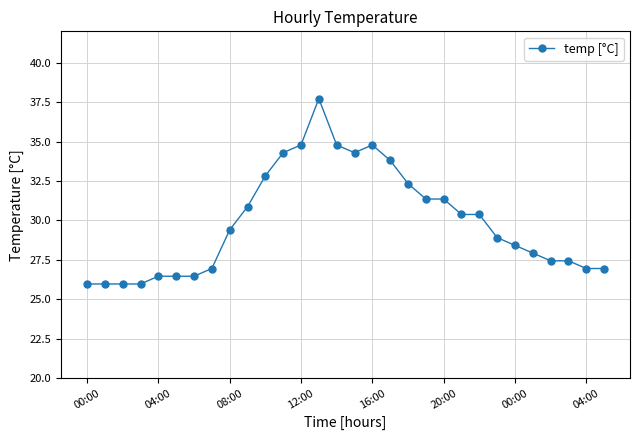

What is the average value?

29.9